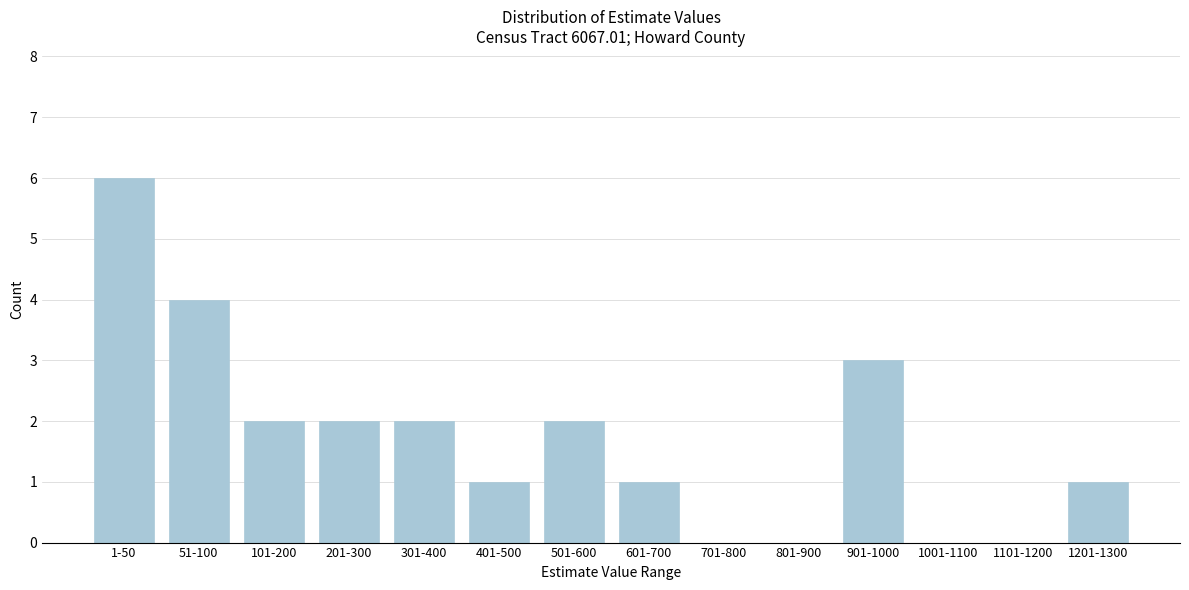

Reading left to right, what are all the values shown in this chart?

1-50=6	51-100=4	101-200=2	201-300=2	301-400=2	401-500=1	501-600=2	601-700=1	701-800=0	801-900=0	901-1000=3	1001-1100=0	1101-1200=0	1201-1300=1